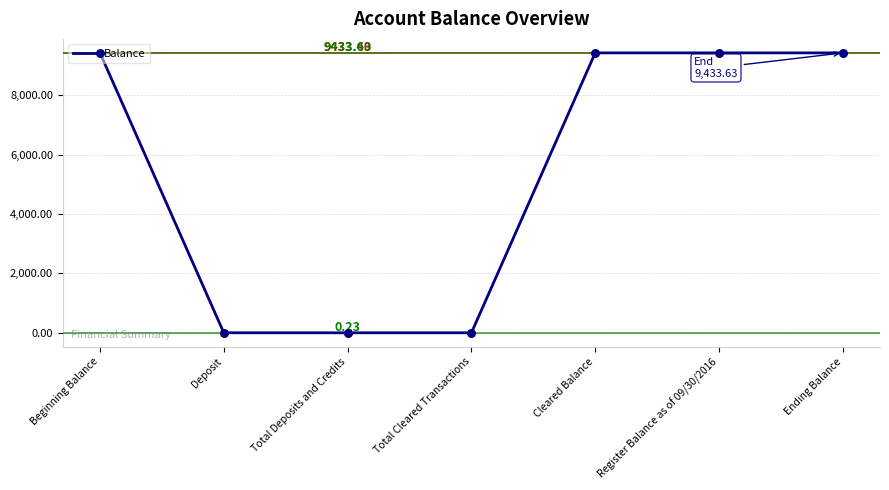

Approximately how many times larger is the value at Beginning Balance compared to Ending Balance?

1.0